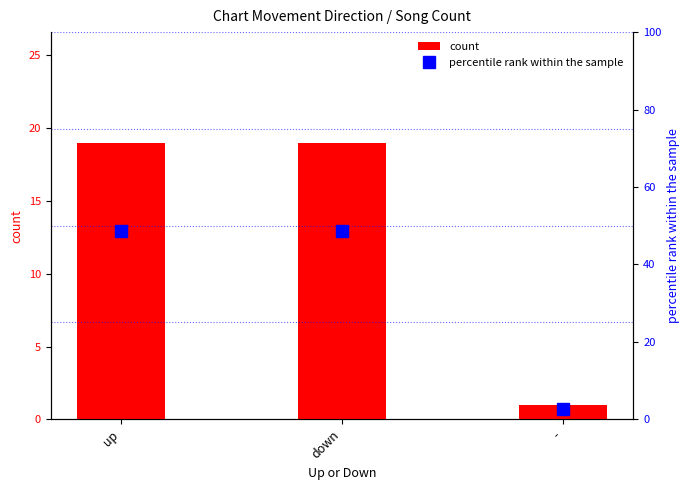

The value of percentile rank within the sample at down is 10.9. True or false?

False